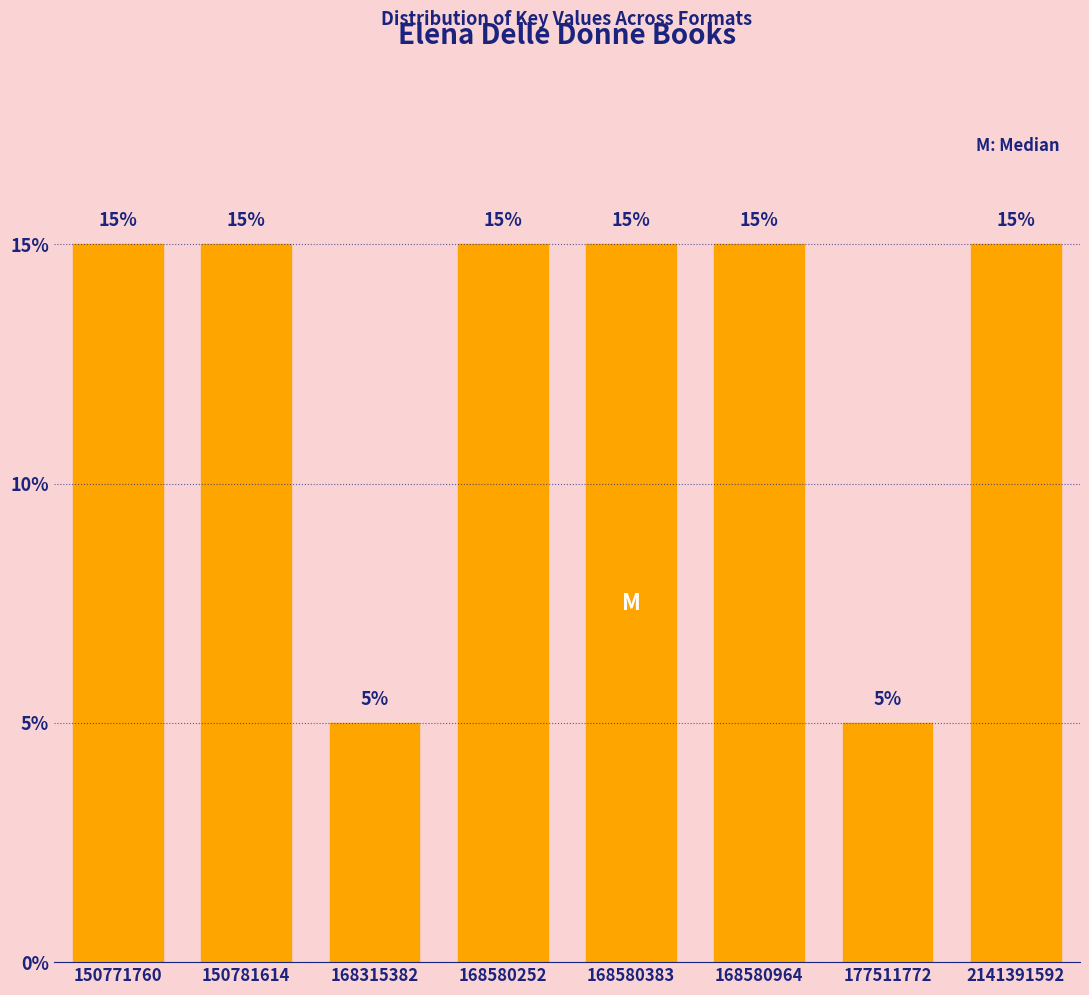

Reading right to left, transcribe all the data shown in this chart.

2141391592=15	177511772=5	168580964=15	168580383=15	168580252=15	168315382=5	150781614=15	150771760=15